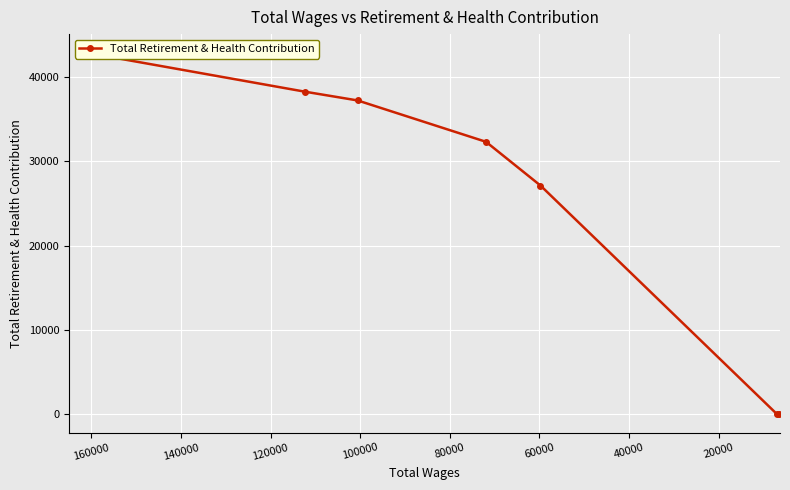

How many positive values are there?

5